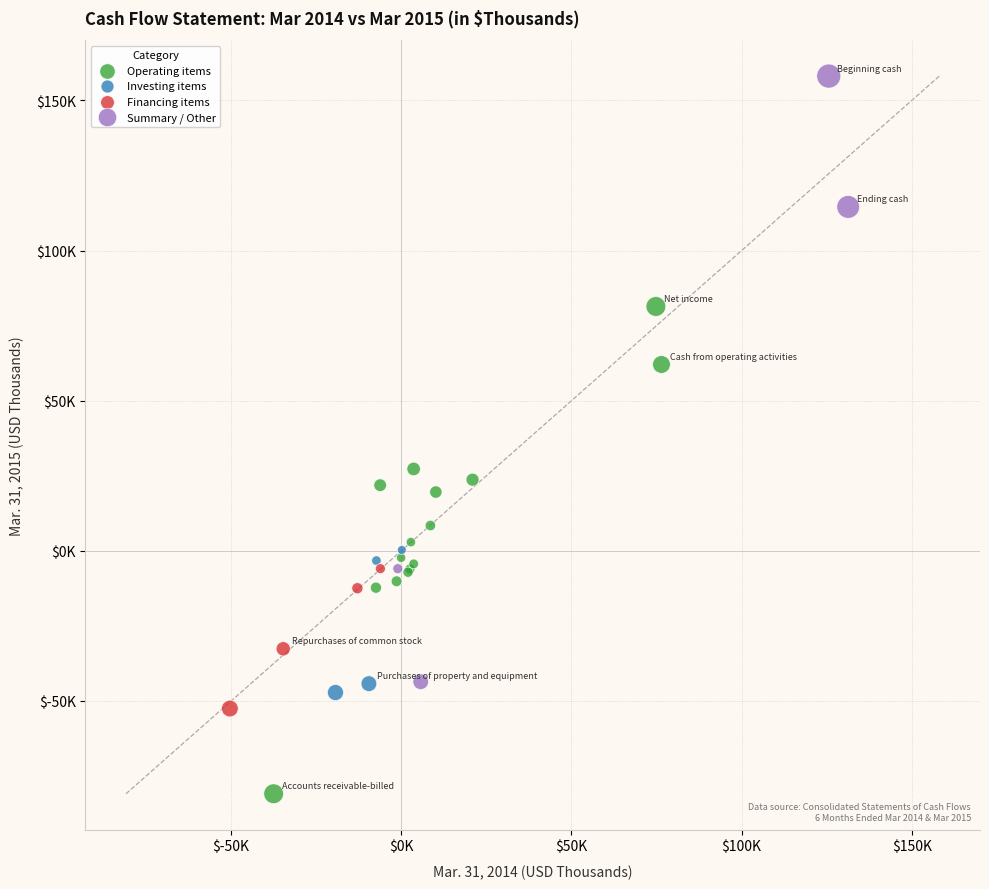

Which series reaches the maximum Y coordinate?

Summary / Other